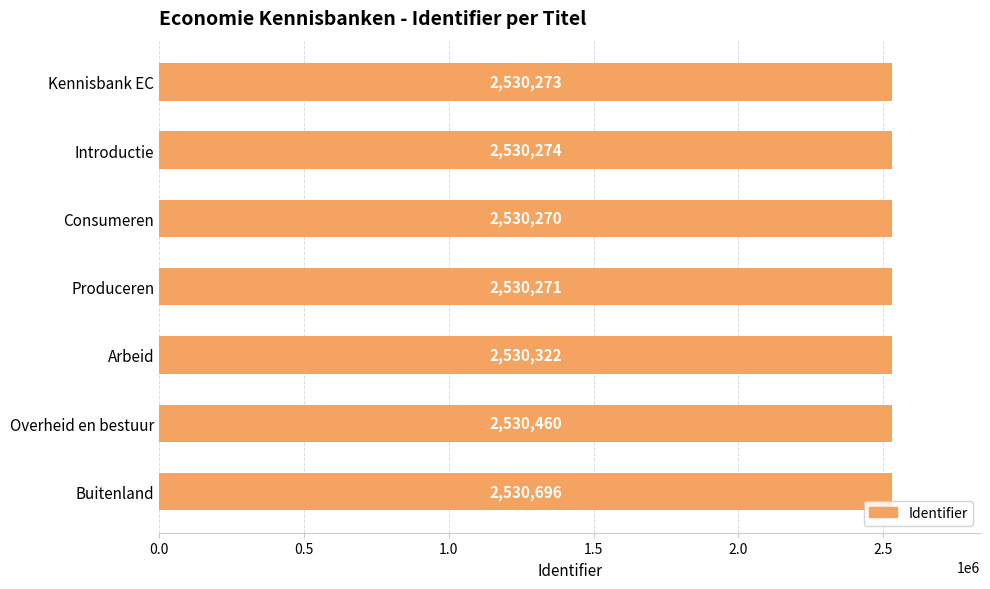

What is the value of the 4th bar from the left?

2530271